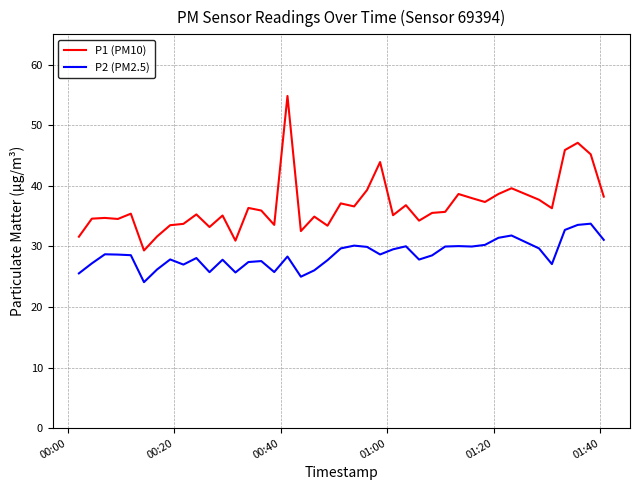

Which series has the largest range (max minus min)?

P1 (PM10)